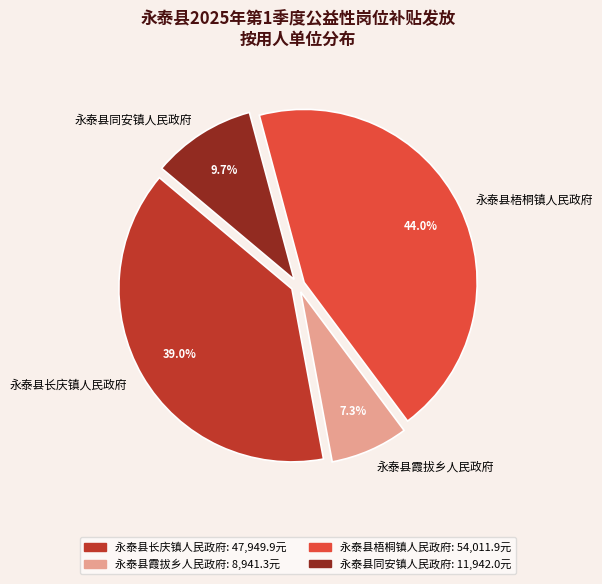

Is 永泰县同安镇人民政府 the majority of the pie?

No